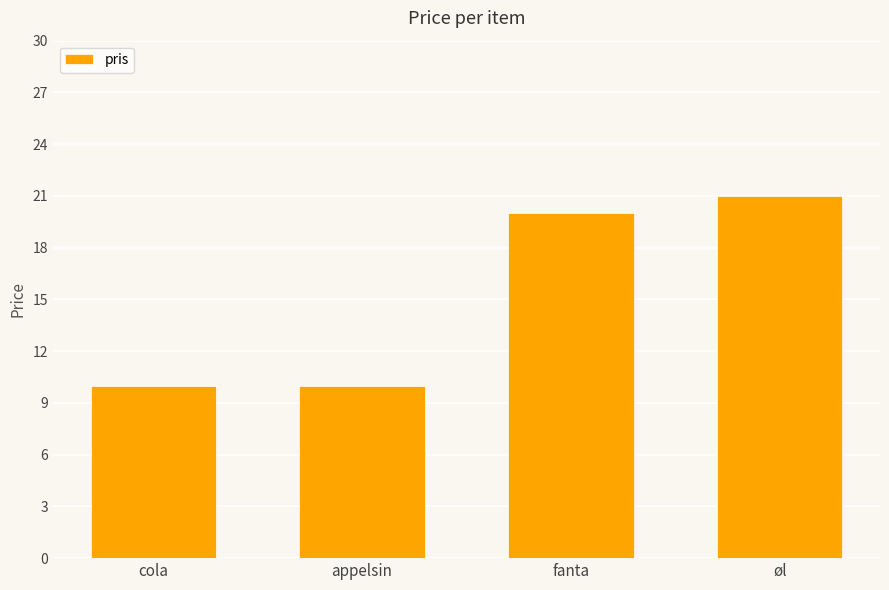

What is the difference between the values at fanta and cola?

10